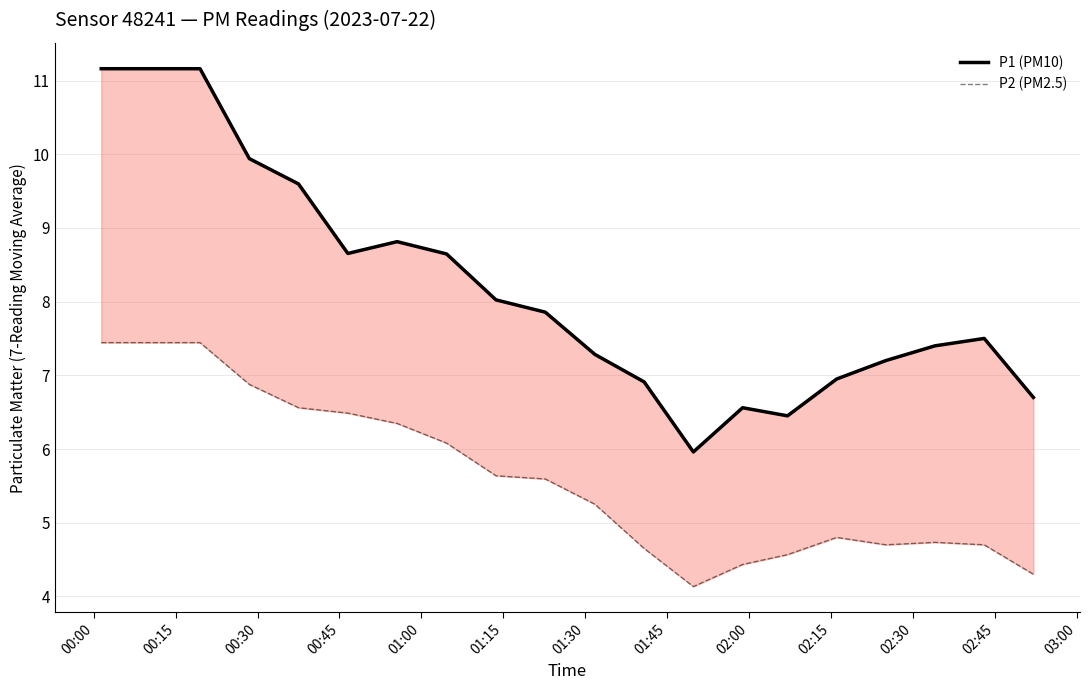

At 02:45, list the series in order from largest to smallest.

P1 (PM10), P2 (PM2.5)